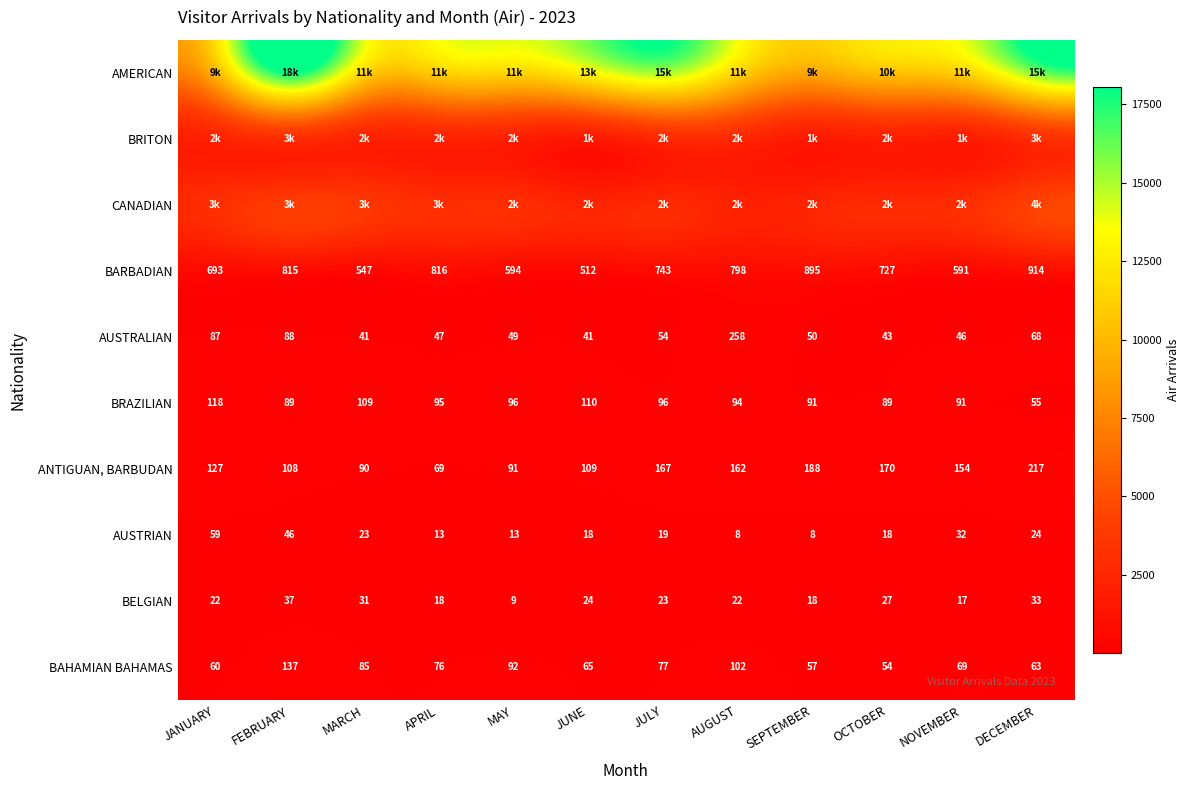

Where is AUSTRIAN nearest to the value 33?

NOVEMBER